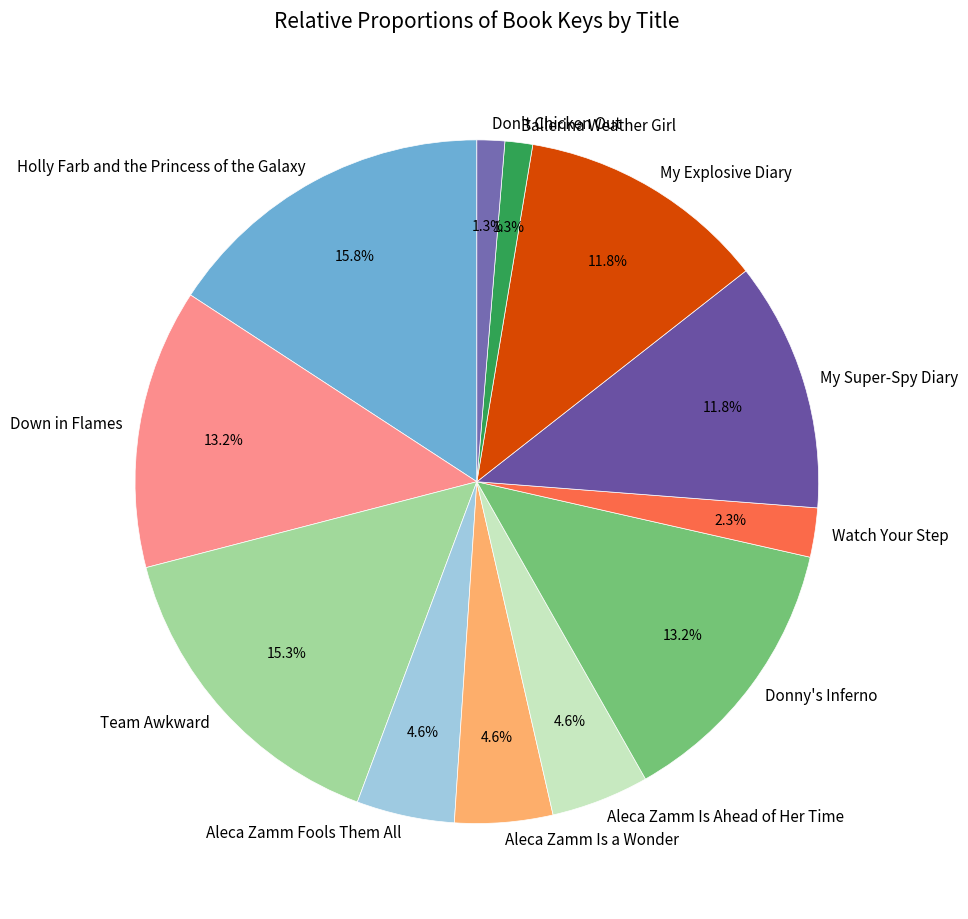

To the nearest percent, what is the combined percentage of Don't Chicken Out and Team Awkward?

17%